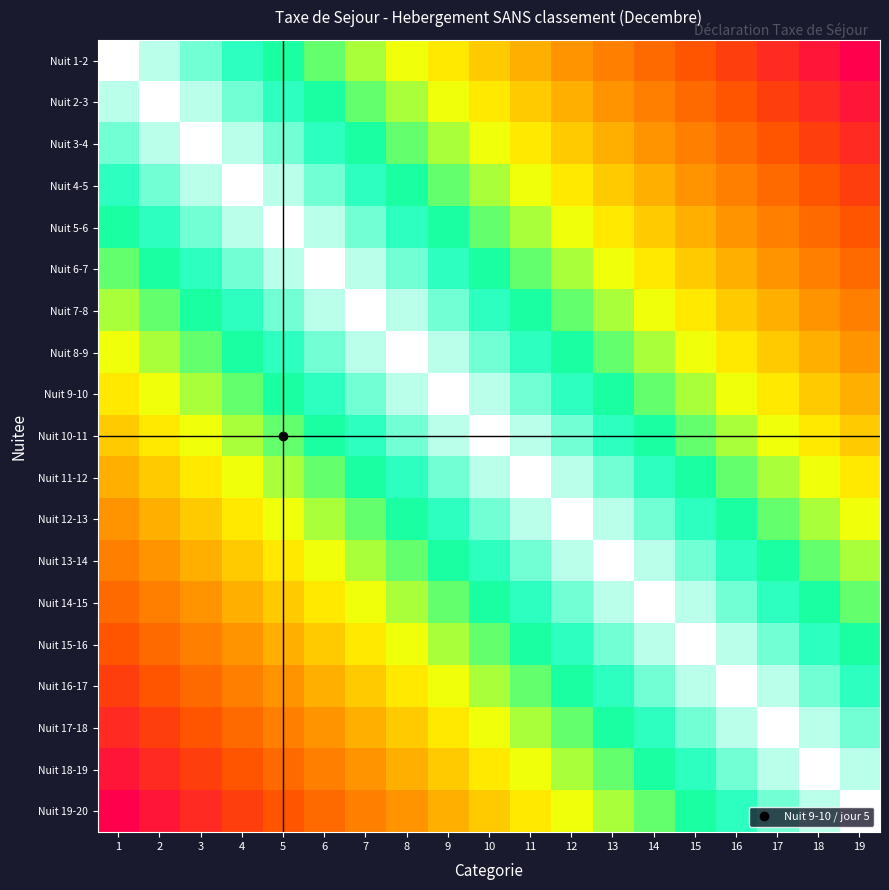

Rank the series at 18 from highest to lowest value.

Nuit 1-2, Nuit 2-3, Nuit 3-4, Nuit 4-5, Nuit 5-6, Nuit 6-7, Nuit 7-8, Nuit 8-9, Nuit 9-10, Nuit 10-11, Nuit 11-12, Nuit 12-13, Nuit 13-14, Nuit 14-15, Nuit 15-16, Nuit 16-17, Nuit 17-18, Nuit 19-20, Nuit 18-19